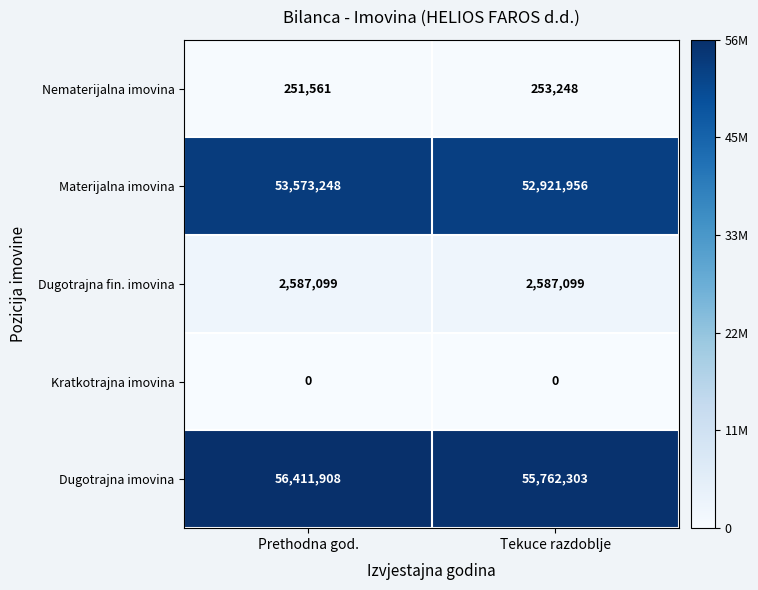

How many categories are shown in the chart?

2